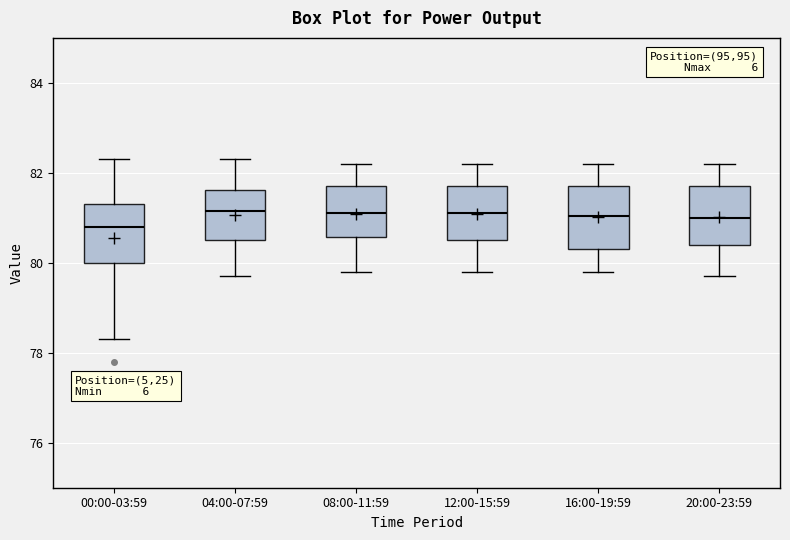

Reading left to right, transcribe this box plot: for each box, give where its median line is, the range the box spans, and where its two whiskers end, as read against the y-axis. The values are not printed on the chart, so give them approximately, as read against the axis.

00:00-03:59: median 80.8, box 80.0 to 81.4, whiskers 78.4 to 82.4
04:00-07:59: median 81.2, box 80.6 to 81.6, whiskers 79.8 to 82.4
08:00-11:59: median 81.2, box 80.6 to 81.8, whiskers 79.8 to 82.2
12:00-15:59: median 81.2, box 80.6 to 81.8, whiskers 79.8 to 82.2
16:00-19:59: median 81.0, box 80.4 to 81.8, whiskers 79.8 to 82.2
20:00-23:59: median 81.0, box 80.4 to 81.8, whiskers 79.8 to 82.2